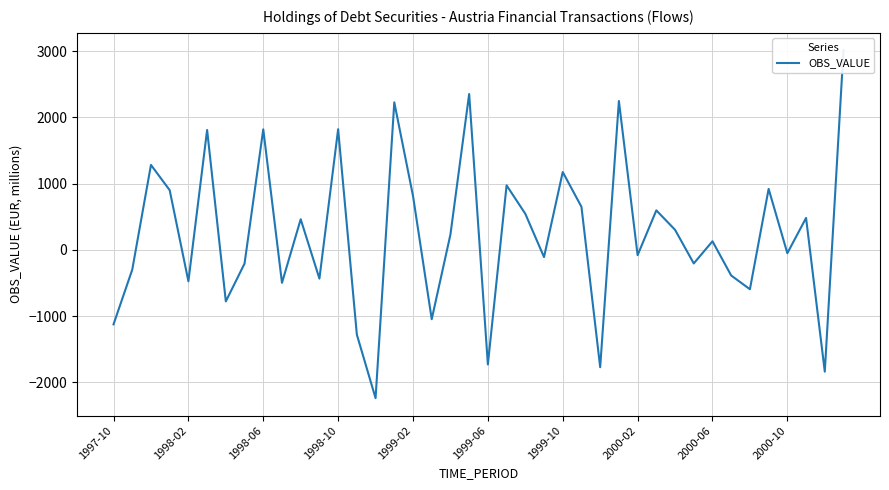

What is the value of the 21st point from the left?

-1728.1